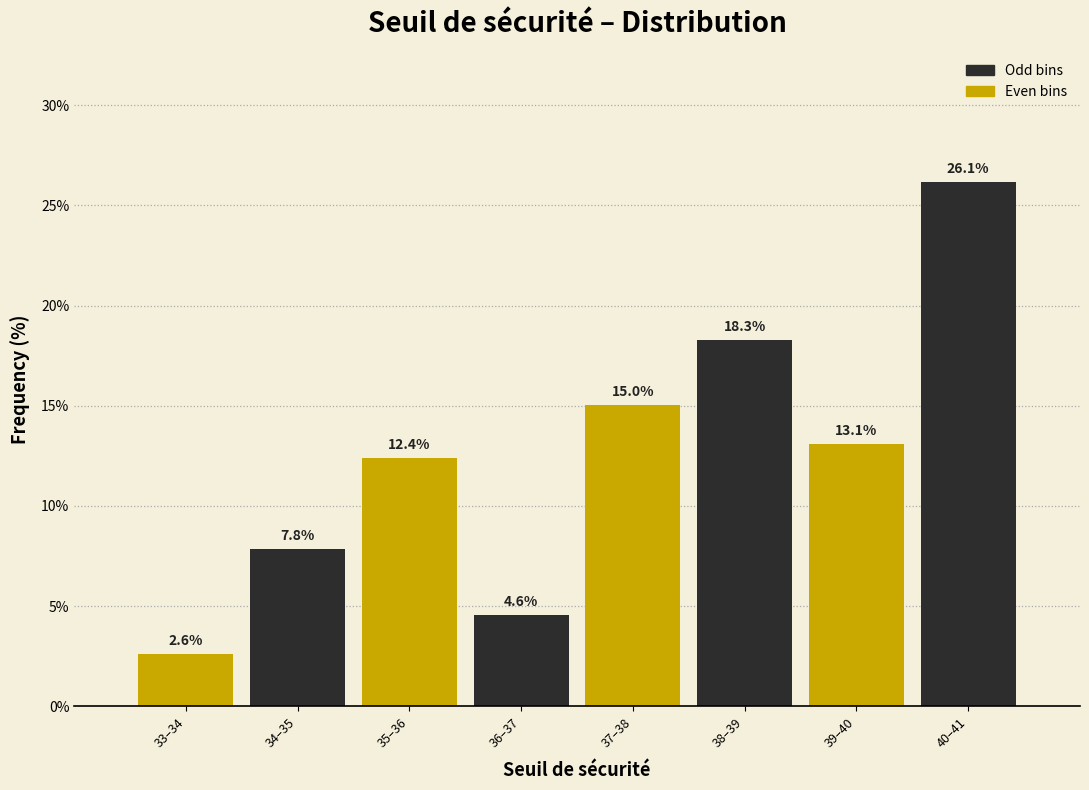

Reading left to right, list all the values displayed in this chart.

33–34=2.6	34–35=7.8	35–36=12.4	36–37=4.6	37–38=15.0	38–39=18.3	39–40=13.1	40–41=26.1